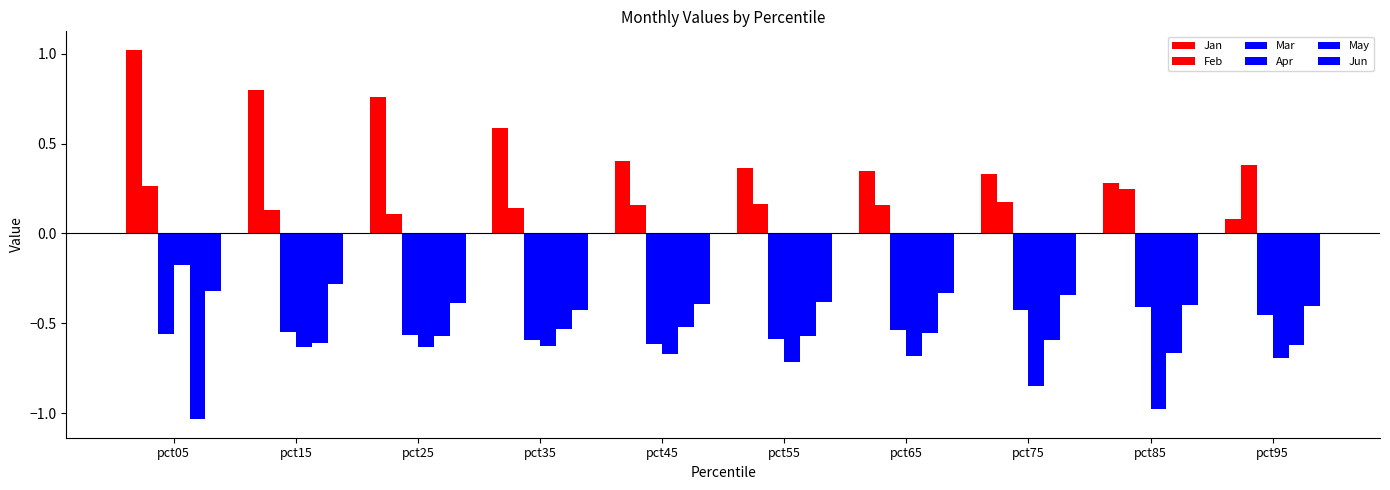

At which label does Jun reach its peak?

pct15